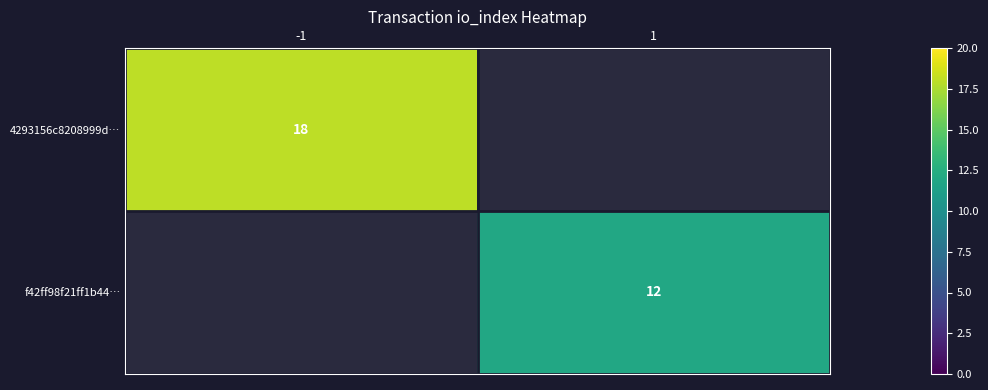

Which category has the lowest value across all series?

1